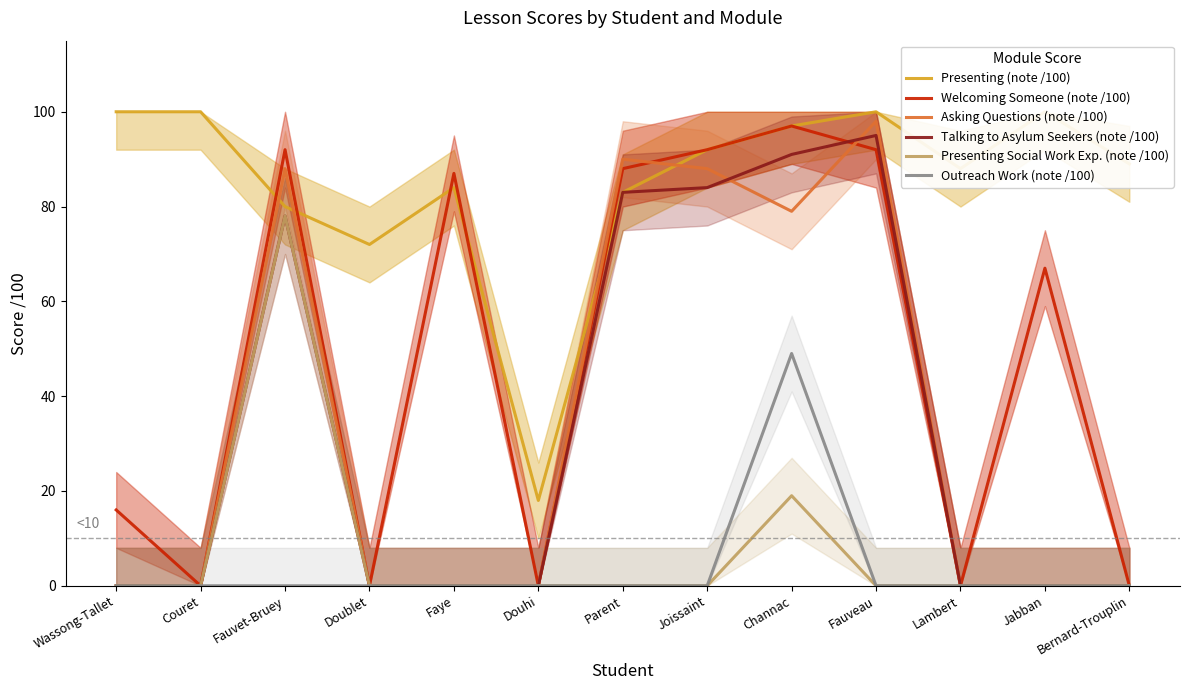

Which category has the highest value in the Outreach Work (note /100) series?

Channac